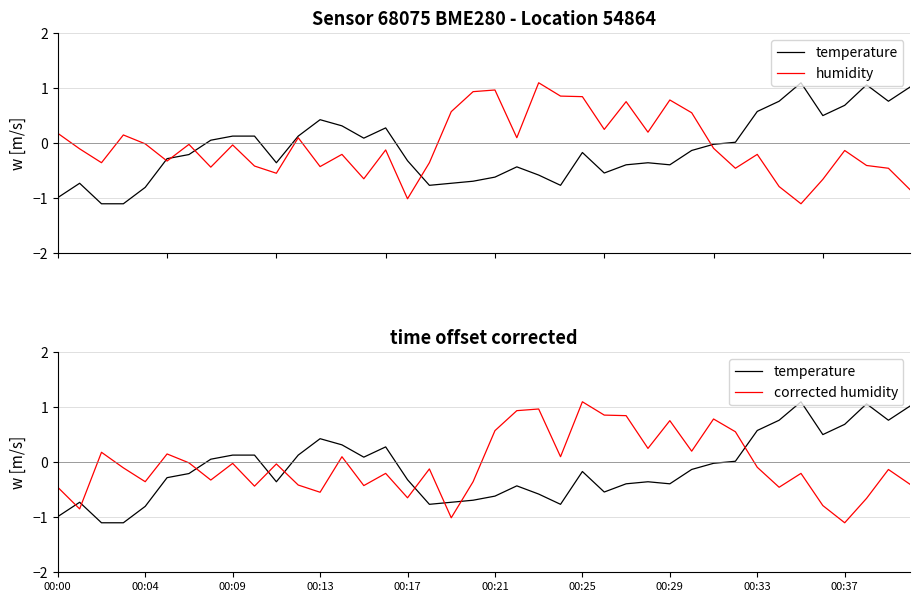

At 25, list the series in order from smallest to largest.

temperature, humidity, humidity (shifted)